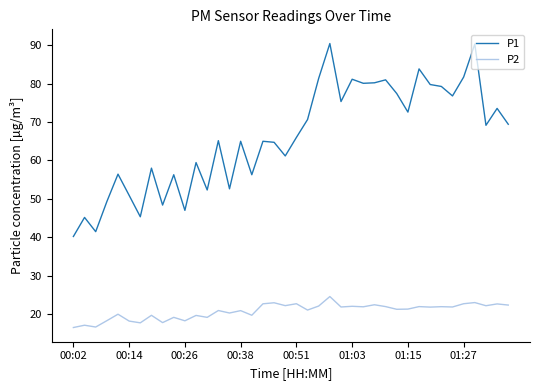

What is the difference between the maximum and minimum values in the P1 series?

50.3